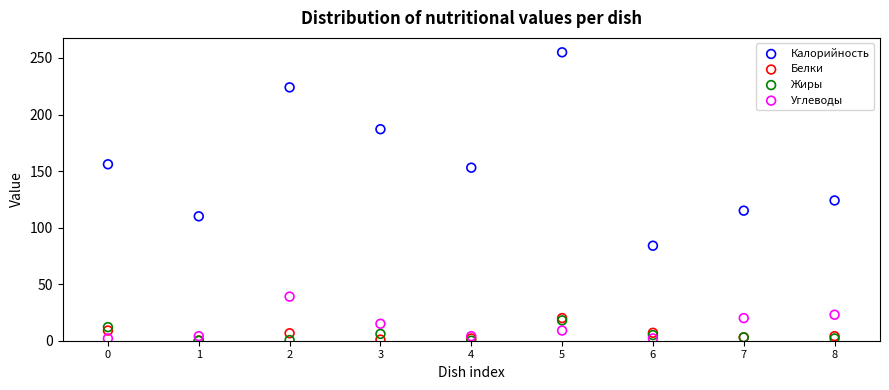

In the Калорийность series, what Y value is closest to 169?

156.0